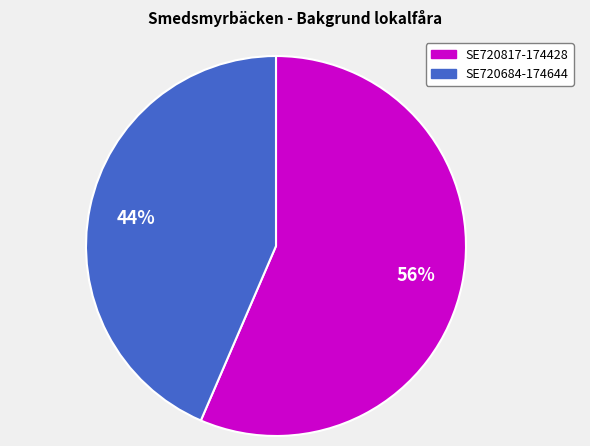

The SE720817-174428 slice represents 56% of the pie. True or false?

True